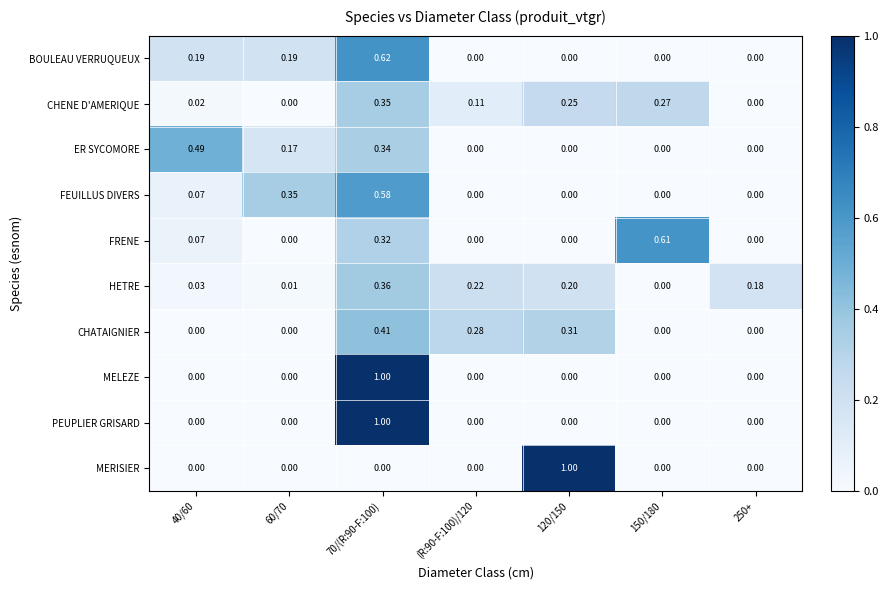

Is the value of CHATAIGNIER at 120/150 greater than the value of CHENE D'AMERIQUE at 150/180?

Yes